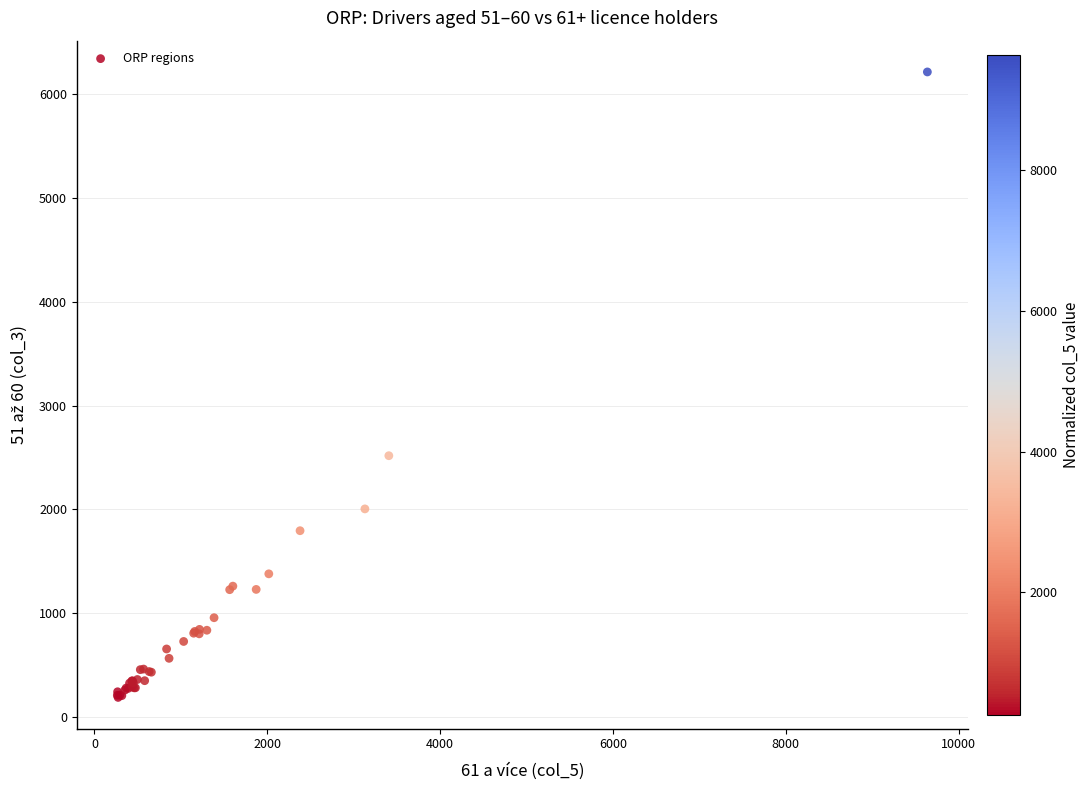

What Y value in the scatter plot is closest to 3200?

2516.4